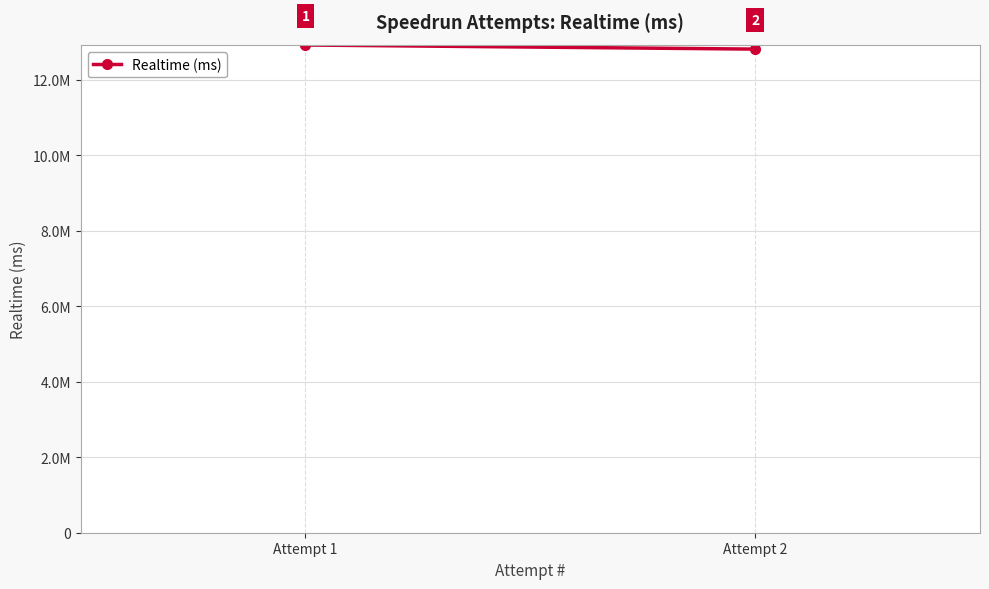

Rank the categories by value from highest to lowest.

Attempt 1, Attempt 2